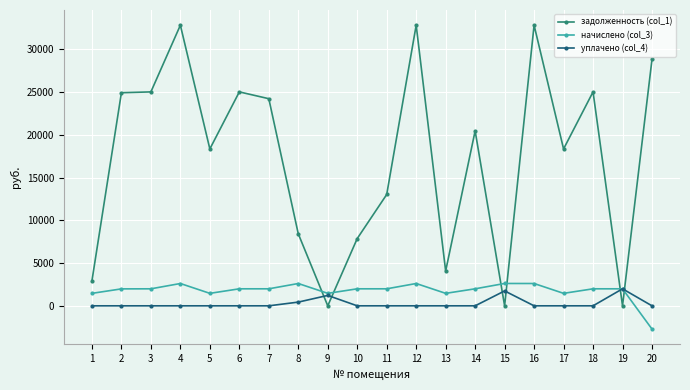

Which series changed the most between 3 and 12?

задолженность (col_1)